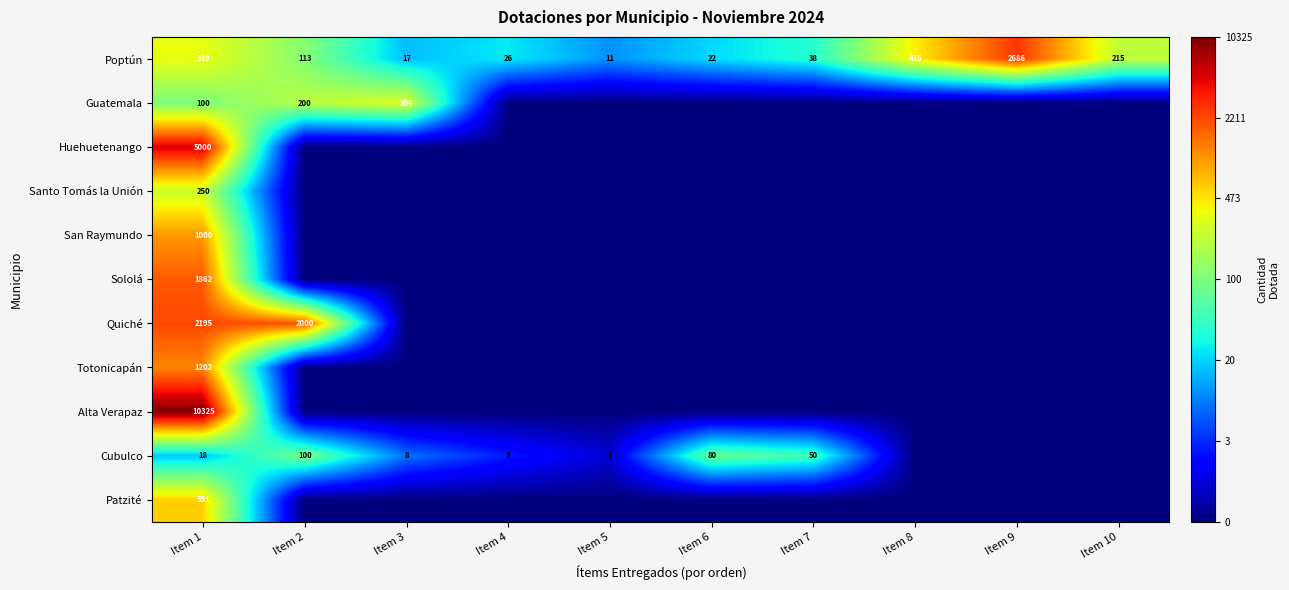

The Poptún series shows 134 at Item 1. True or false?

False